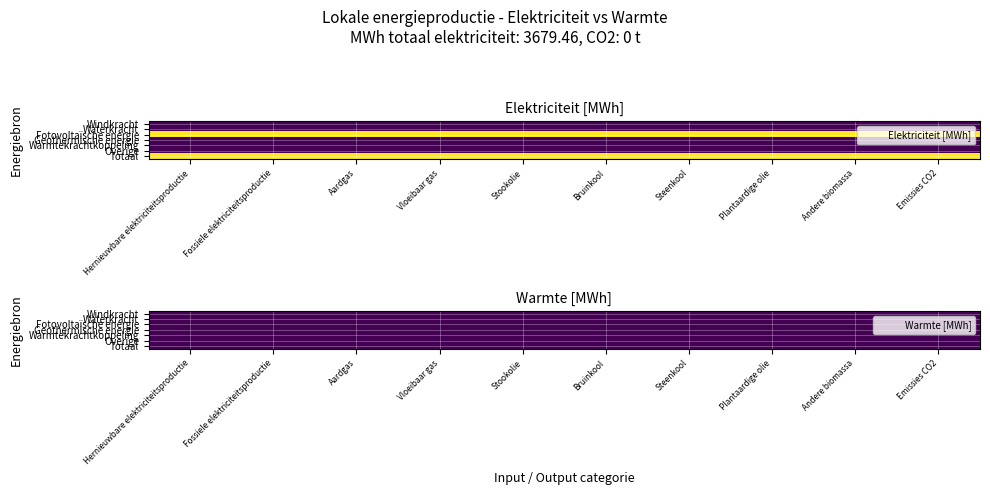

At how many categories does at least one series exceed 217?

10